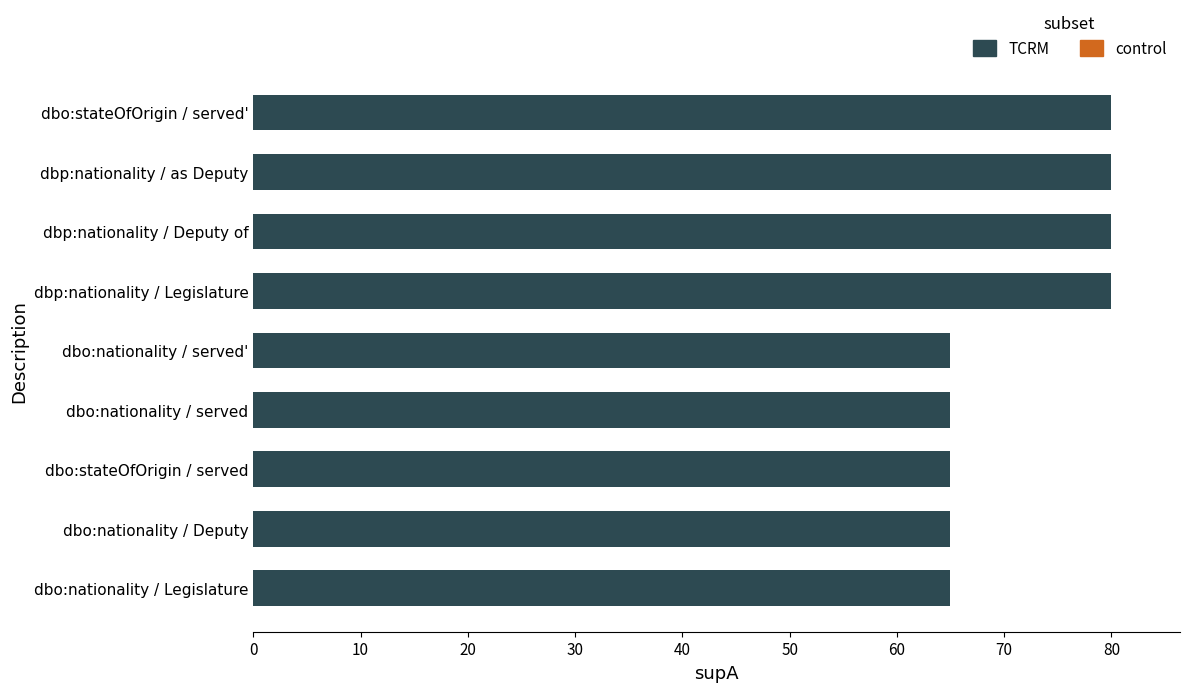

Count the number of data series in this chart.

1